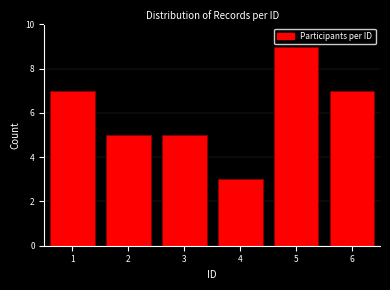

Reading right to left, list all the values displayed in this chart.

6=7	5=9	4=3	3=5	2=5	1=7